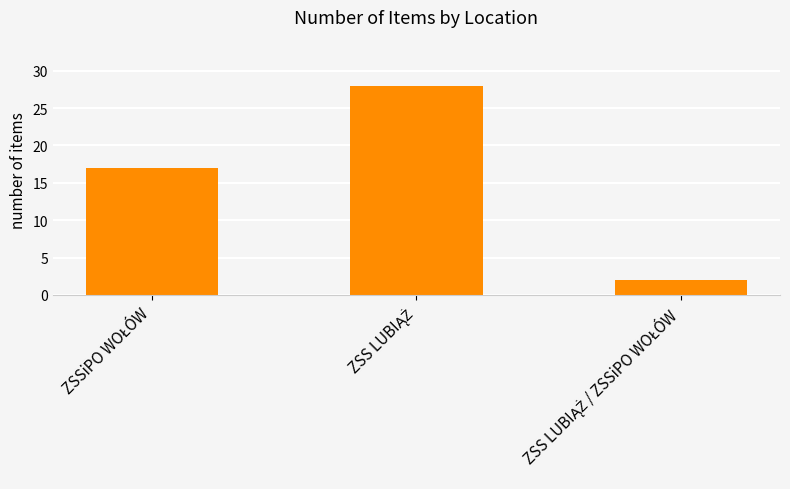

What is the average value?

16